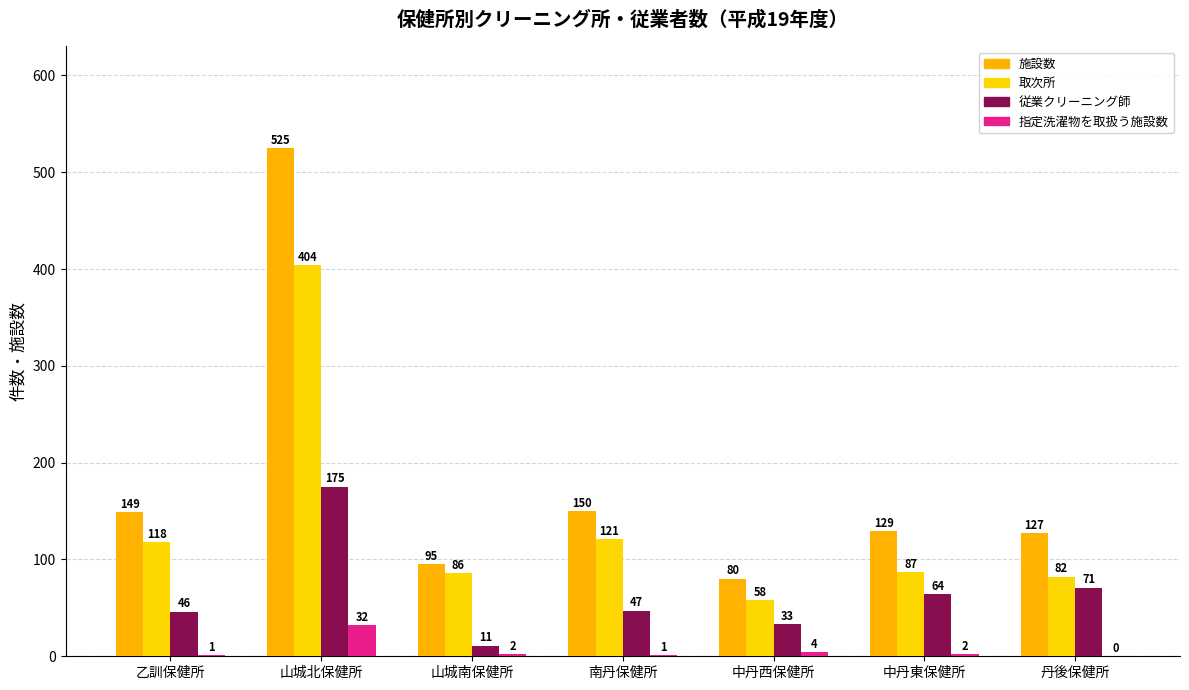

Reading left to right, what are all the values shown in this chart?

施設数: 乙訓保健所=149	山城北保健所=525	山城南保健所=95	南丹保健所=150	中丹西保健所=80	中丹東保健所=129	丹後保健所=127
取次所: 乙訓保健所=118	山城北保健所=404	山城南保健所=86	南丹保健所=121	中丹西保健所=58	中丹東保健所=87	丹後保健所=82
従業クリーニング師: 乙訓保健所=46	山城北保健所=175	山城南保健所=11	南丹保健所=47	中丹西保健所=33	中丹東保健所=64	丹後保健所=71
指定洗濯物を取扱う施設数: 乙訓保健所=1	山城北保健所=32	山城南保健所=2	南丹保健所=1	中丹西保健所=4	中丹東保健所=2	丹後保健所=0